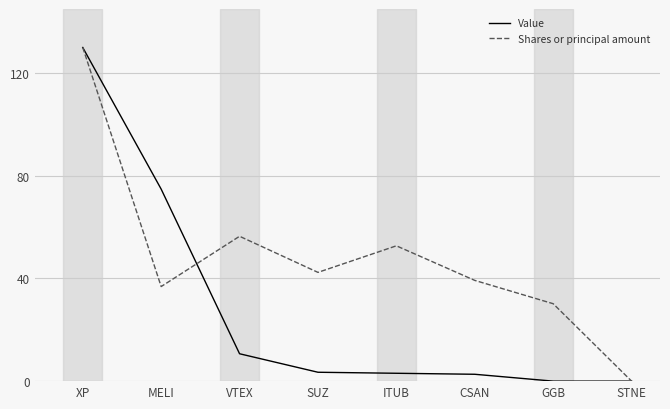

Does the chart have visible grid lines?

Yes